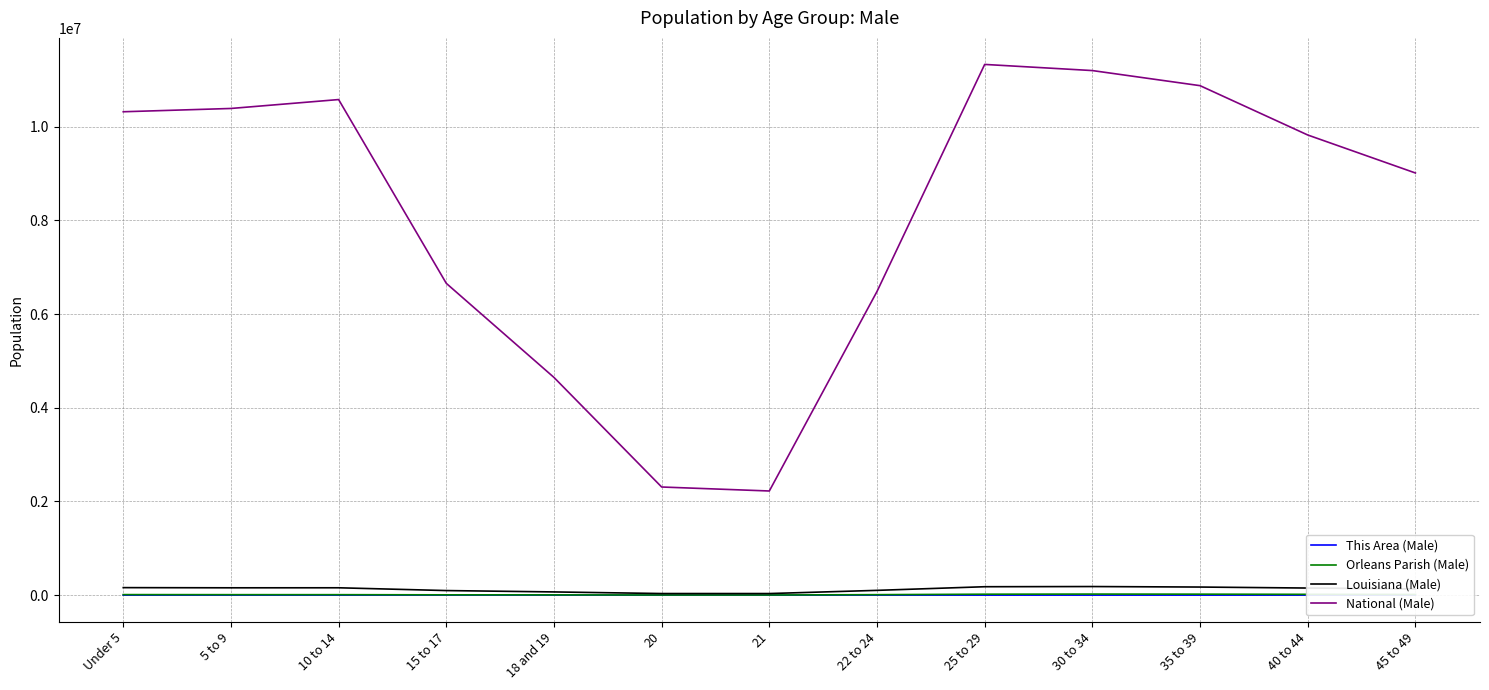

True or false: Louisiana (Male) and National (Male) cross at least once.

False